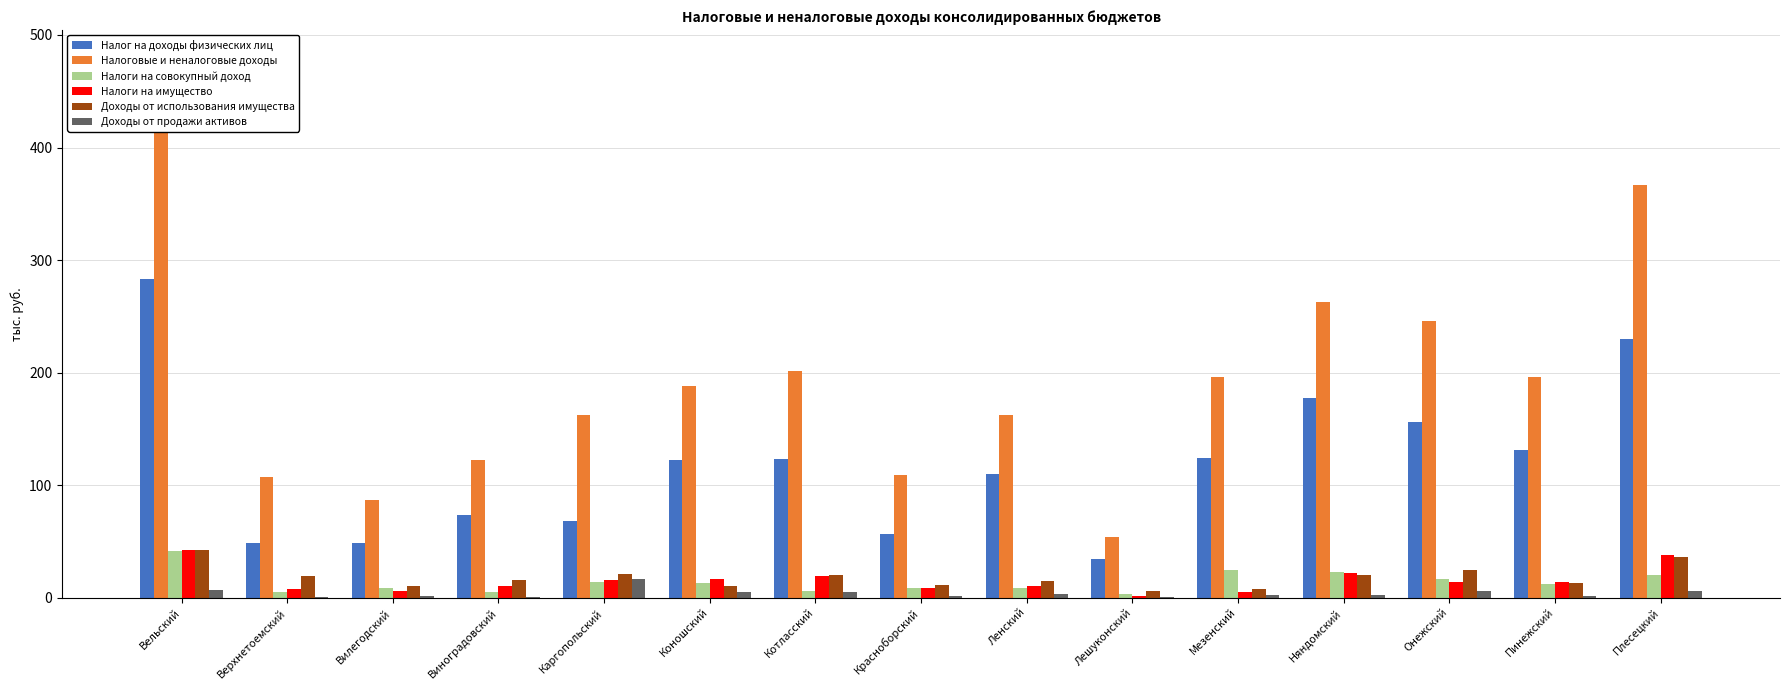

List the series in order of their peak value, highest first.

Налоговые и неналоговые доходы, Налог на доходы физических лиц, Доходы от использования имущества, Налоги на имущество, Налоги на совокупный доход, Доходы от продажи активов